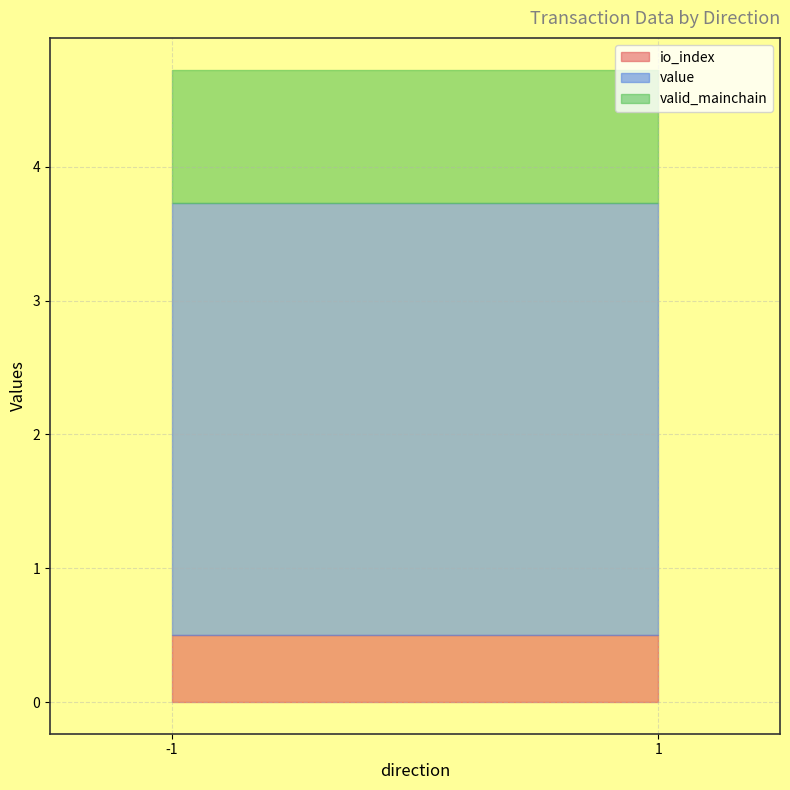

What is the total value across all series at -1?

4.7